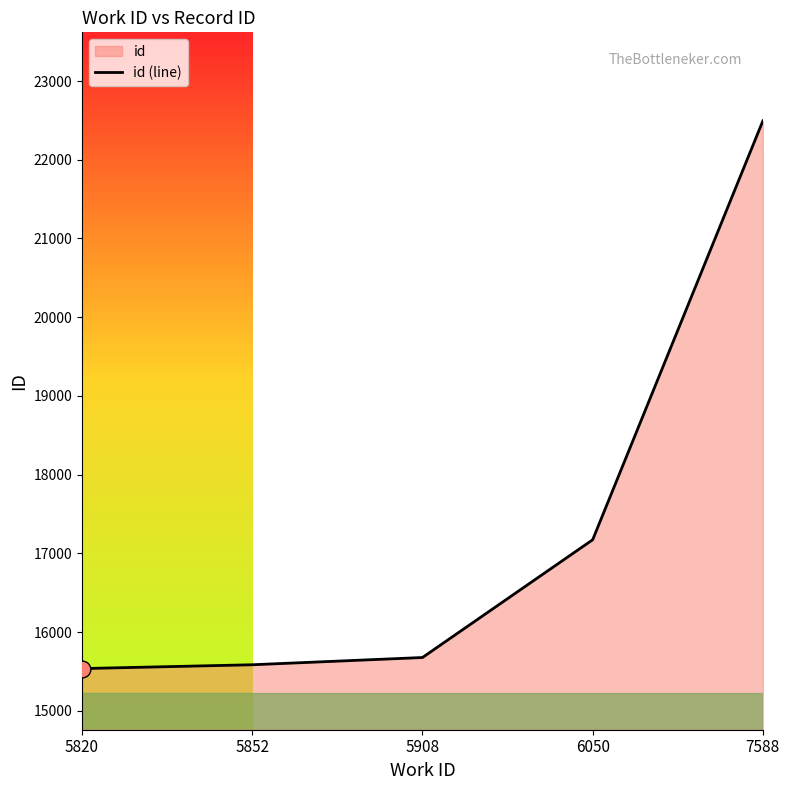

Which category has the highest value across all series?

7588